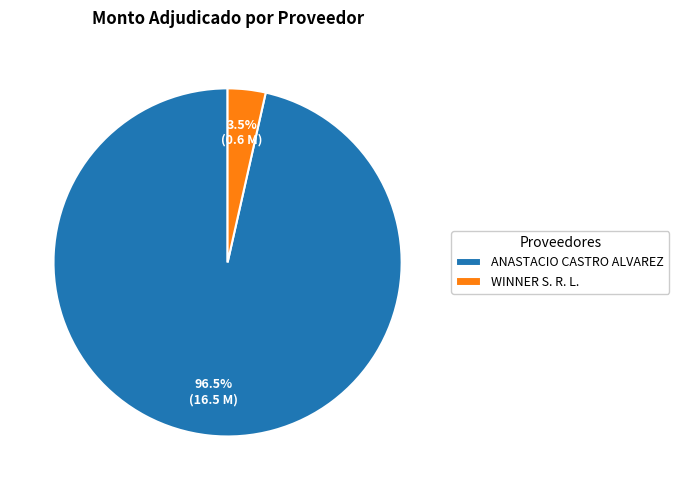

Does ANASTACIO CASTRO ALVAREZ represent more than half of the total?

Yes